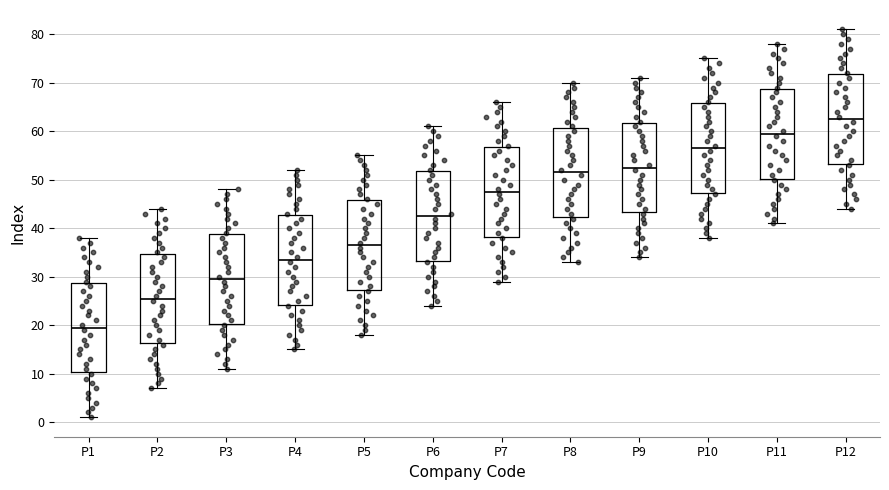

Where does the upper whisker of the box for P11 end on the y-axis? The values are not printed on the chart, so give them approximately, as read against the axis.

78